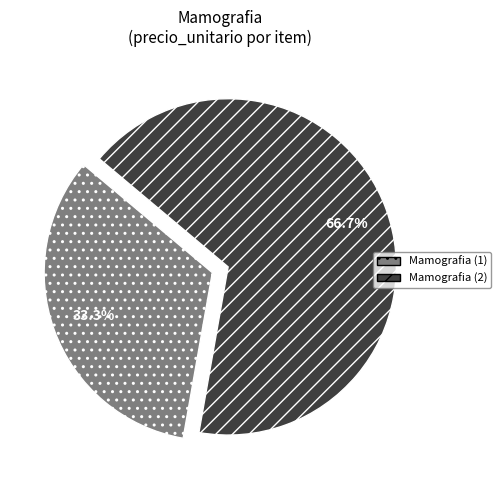

To the nearest percent, what is the average slice percentage?

50%